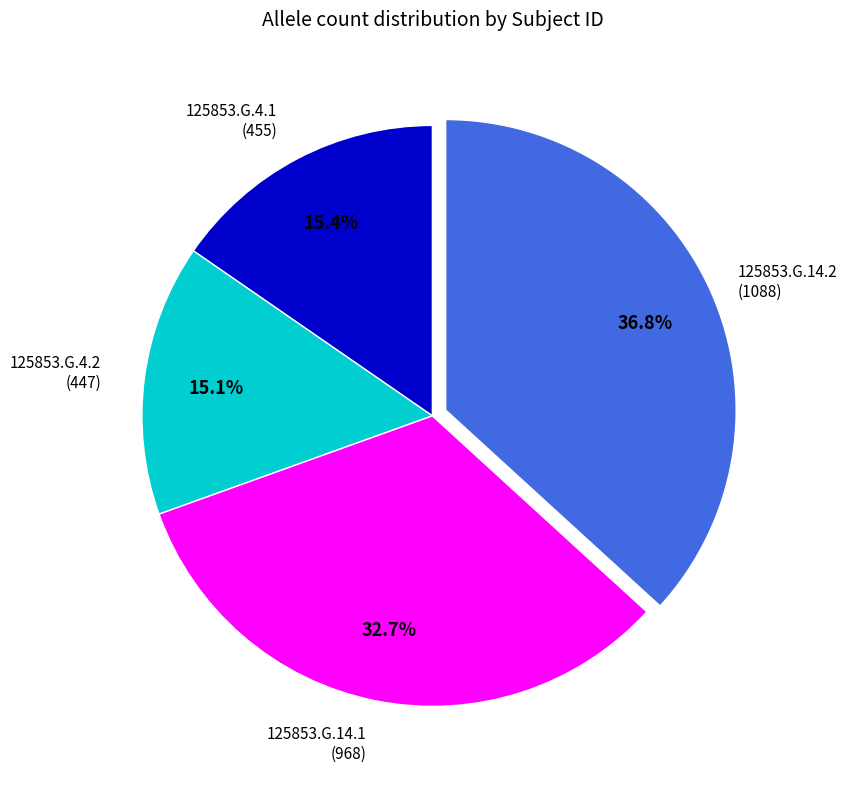

Is there a majority slice in this chart?

No